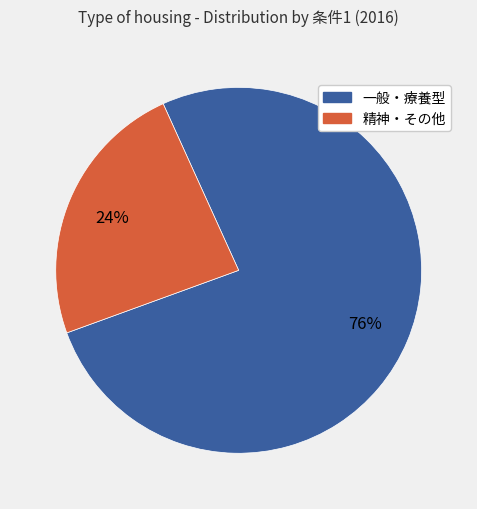

What is the smallest slice in the pie chart?

精神・その他